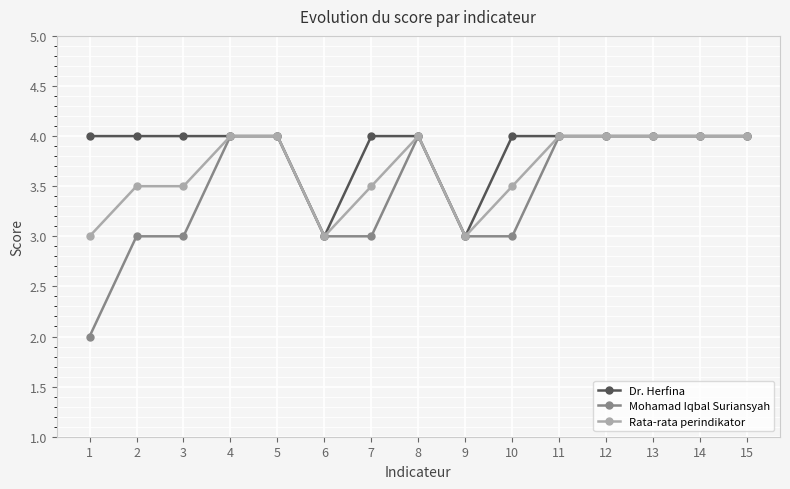

Is the value of Dr. Herfina at 9 greater than the value of Rata-rata perindikator at 11?

No